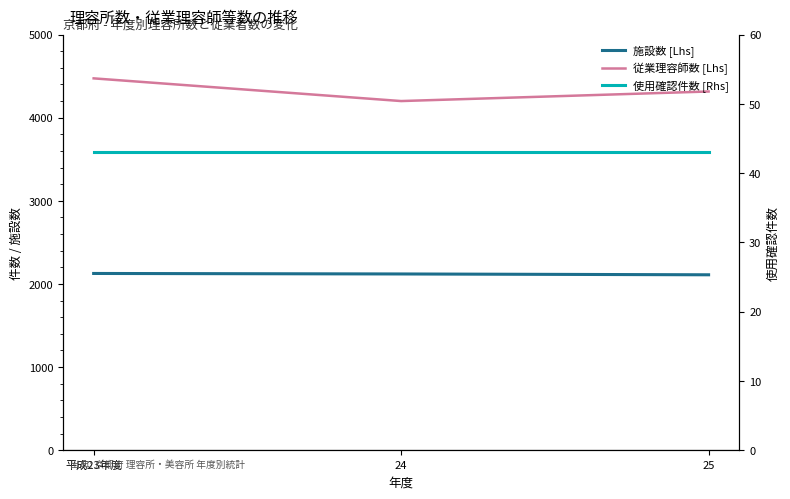

Rank the series at 25 from lowest to highest value.

使用確認件数 [Rhs], 施設数 [Lhs], 従業理容師数 [Lhs]